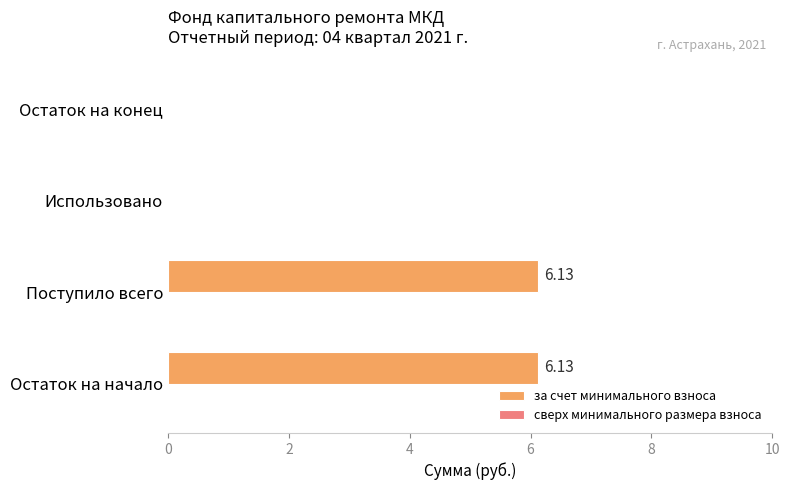

Count the number of data series in this chart.

1